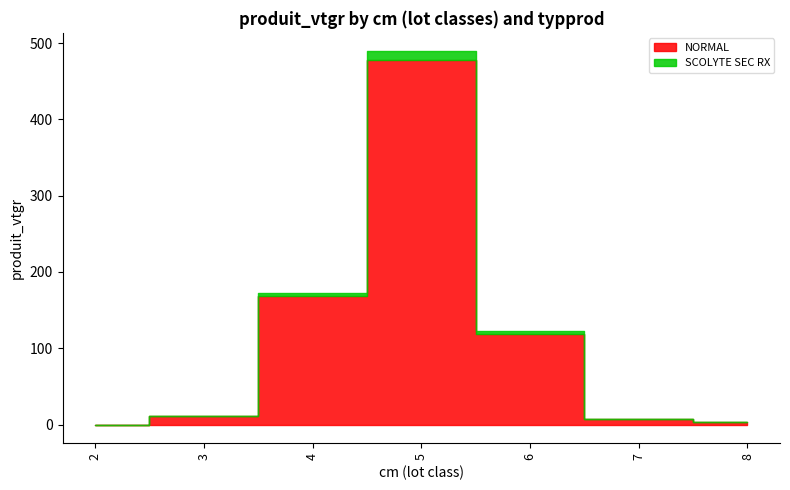

At 4, list the series in order from largest to smallest.

NORMAL, SCOLYTE SEC RX